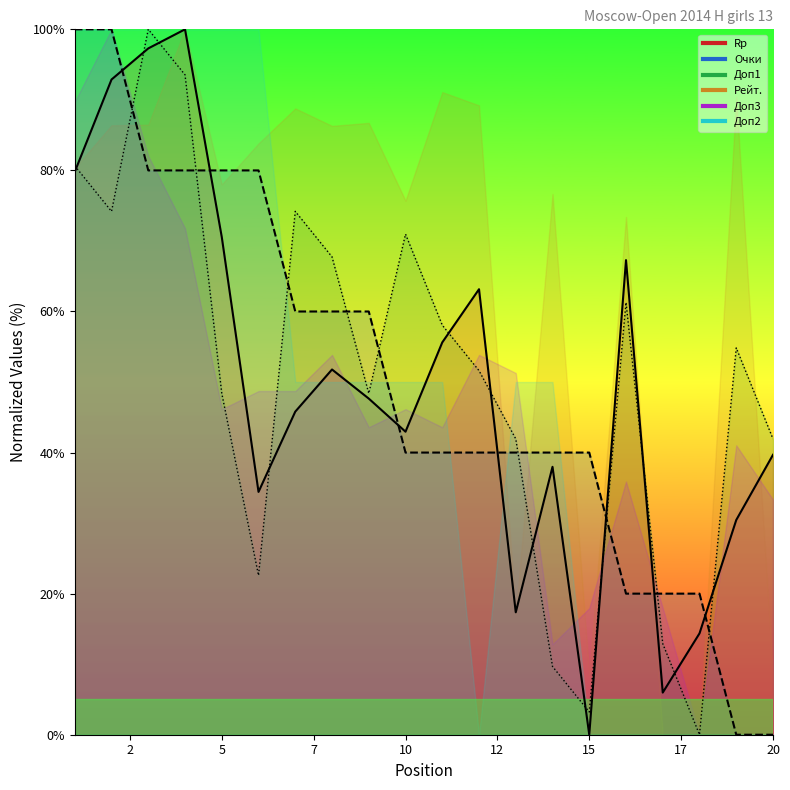

Where is the first local minimum for Rp?

6